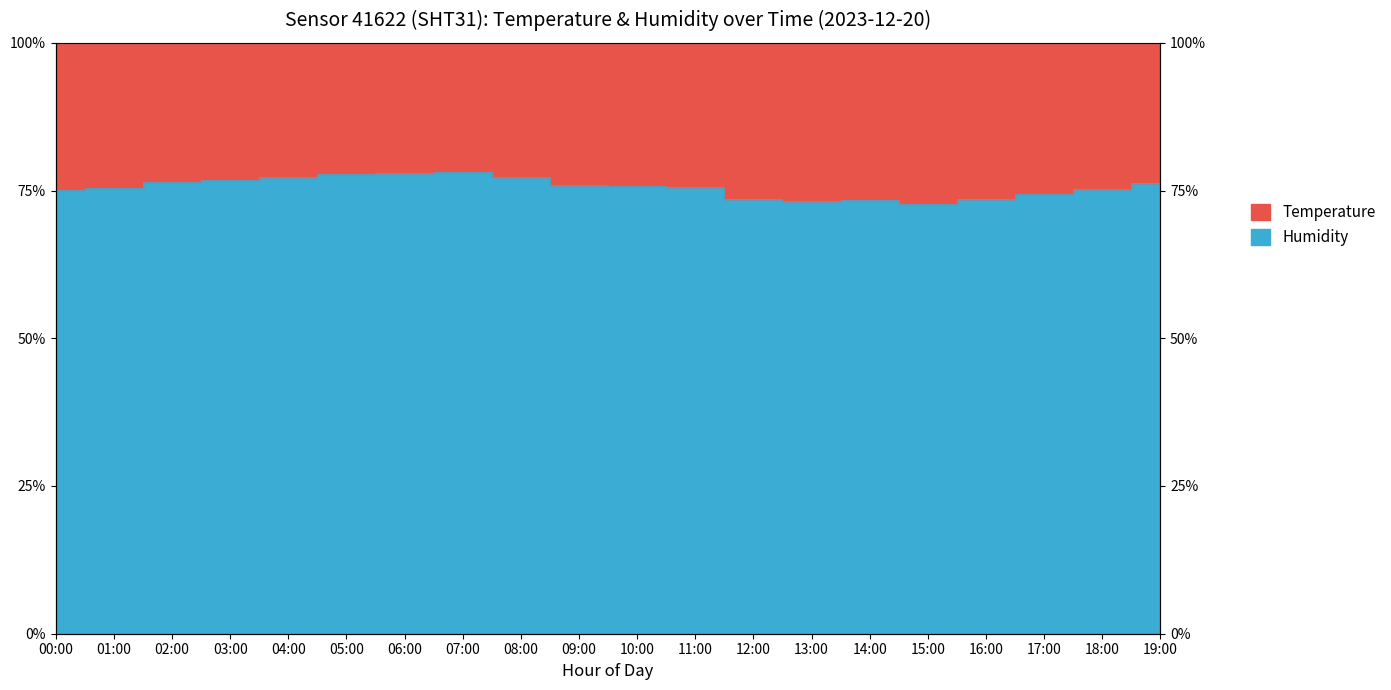

Reading right to left, list all the values displayed in this chart.

76.3	75.3	74.4	73.5	72.8	73.4	73.3	73.6	75.6	75.7	75.9	77.3	78.1	78.0	77.7	77.3	76.8	76.5	75.4	75.0